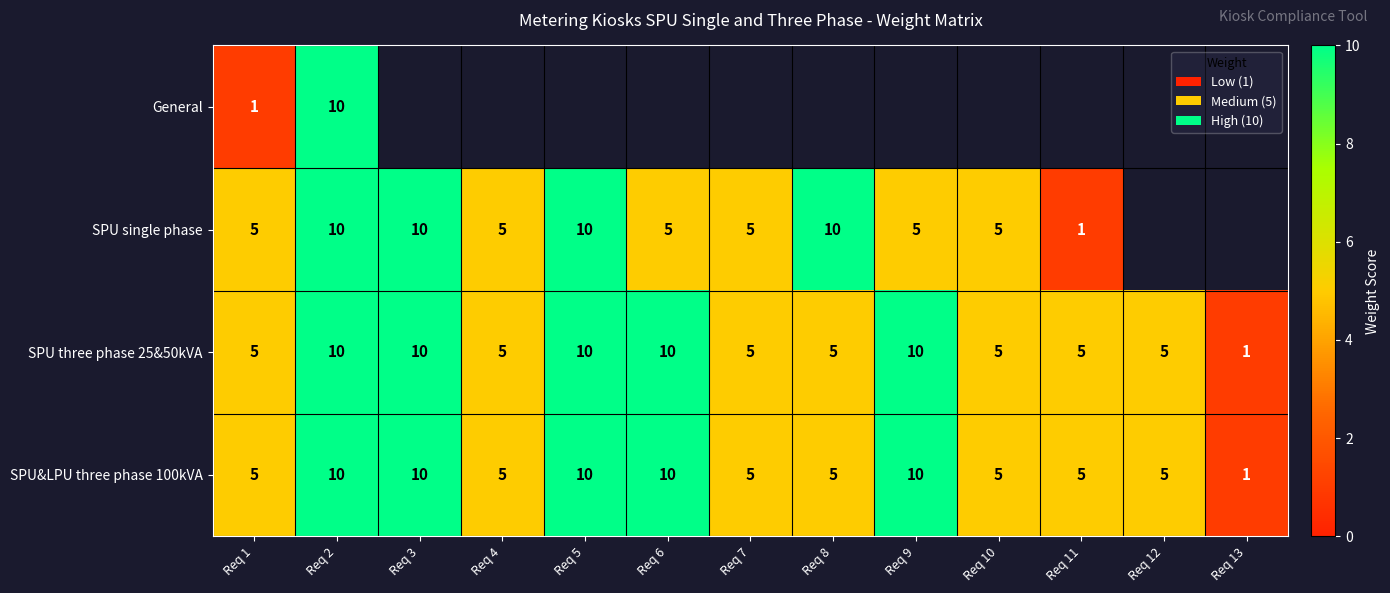

What is the maximum value shown in the chart?

10.0